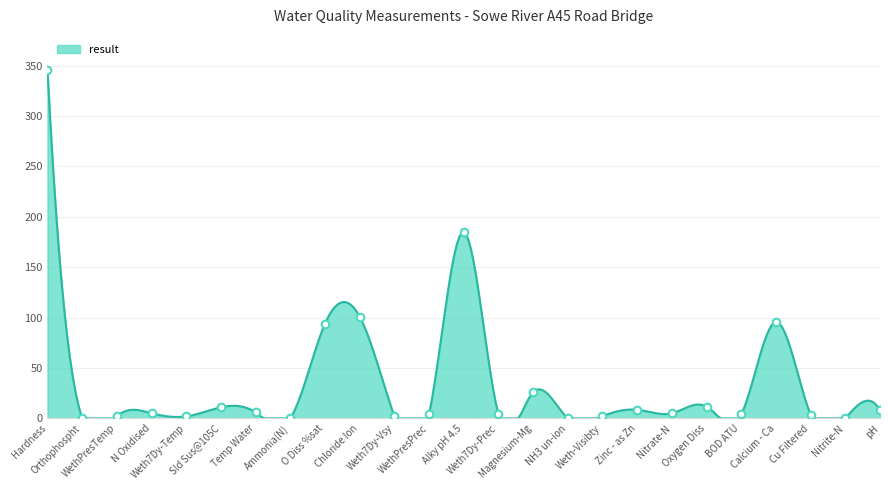

Approximately how many times larger is the value at Calcium - Ca compared to N Oxidised?

18.7